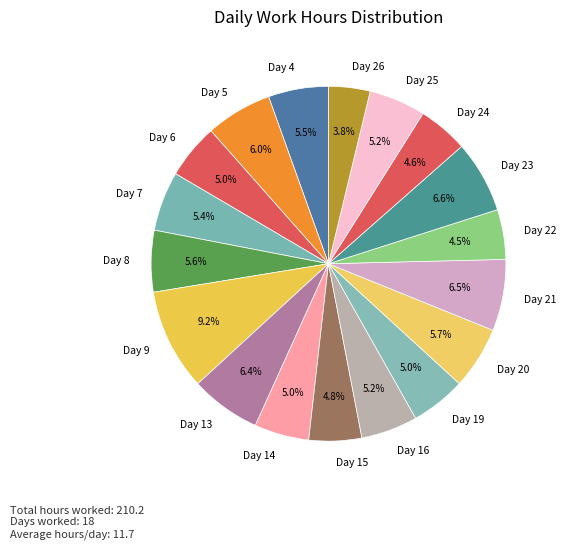

How many slices are in this pie chart?

18